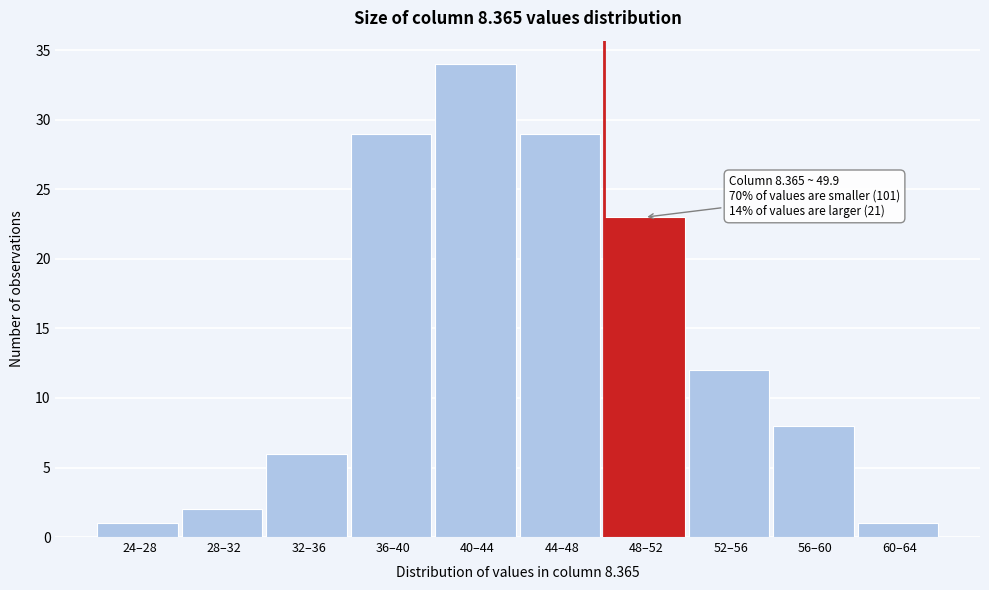

Reading right to left, transcribe all the data shown in this chart.

60–64=1	56–60=8	52–56=12	48–52=23	44–48=29	40–44=34	36–40=29	32–36=6	28–32=2	24–28=1